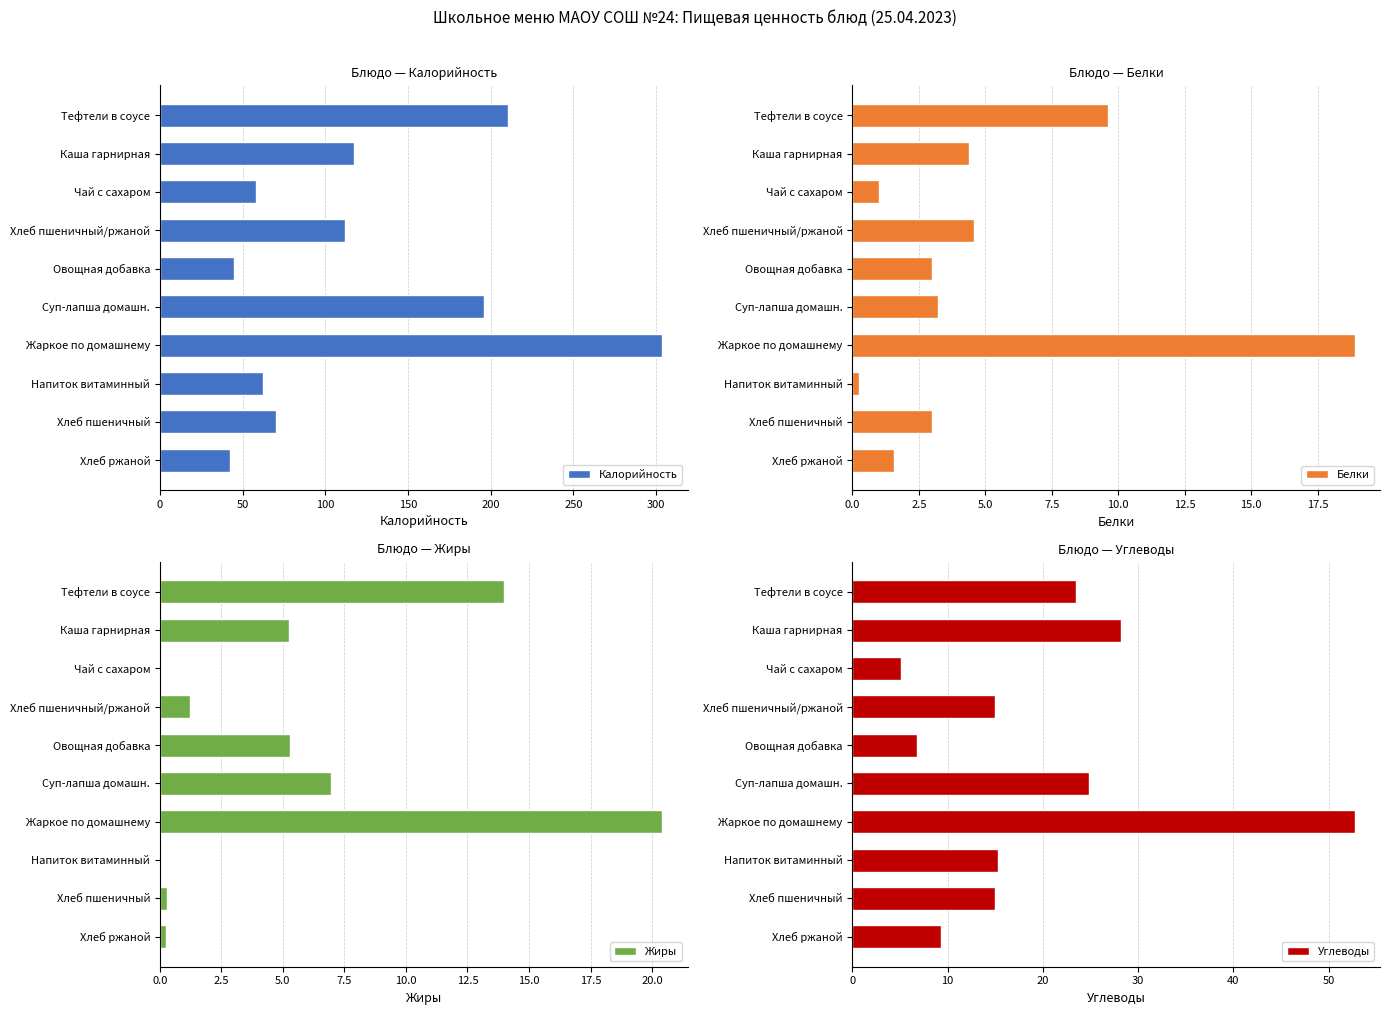

Reading right to left, list all the values displayed in this chart.

Калорийность: 42.4	70.5	62.3	303.8	196.0	45.0	112.1	58.0	117.2	210.3
Белки: 1.6	3.0	0.2	18.9	3.2	3.0	4.6	1.0	4.4	9.6
Жиры: 0.2	0.3	0.0	20.4	6.9	5.3	1.2	0.0	5.2	14.0
Углеводы: 9.3	15.0	15.3	52.8	24.8	6.8	15.0	5.1	28.2	23.5